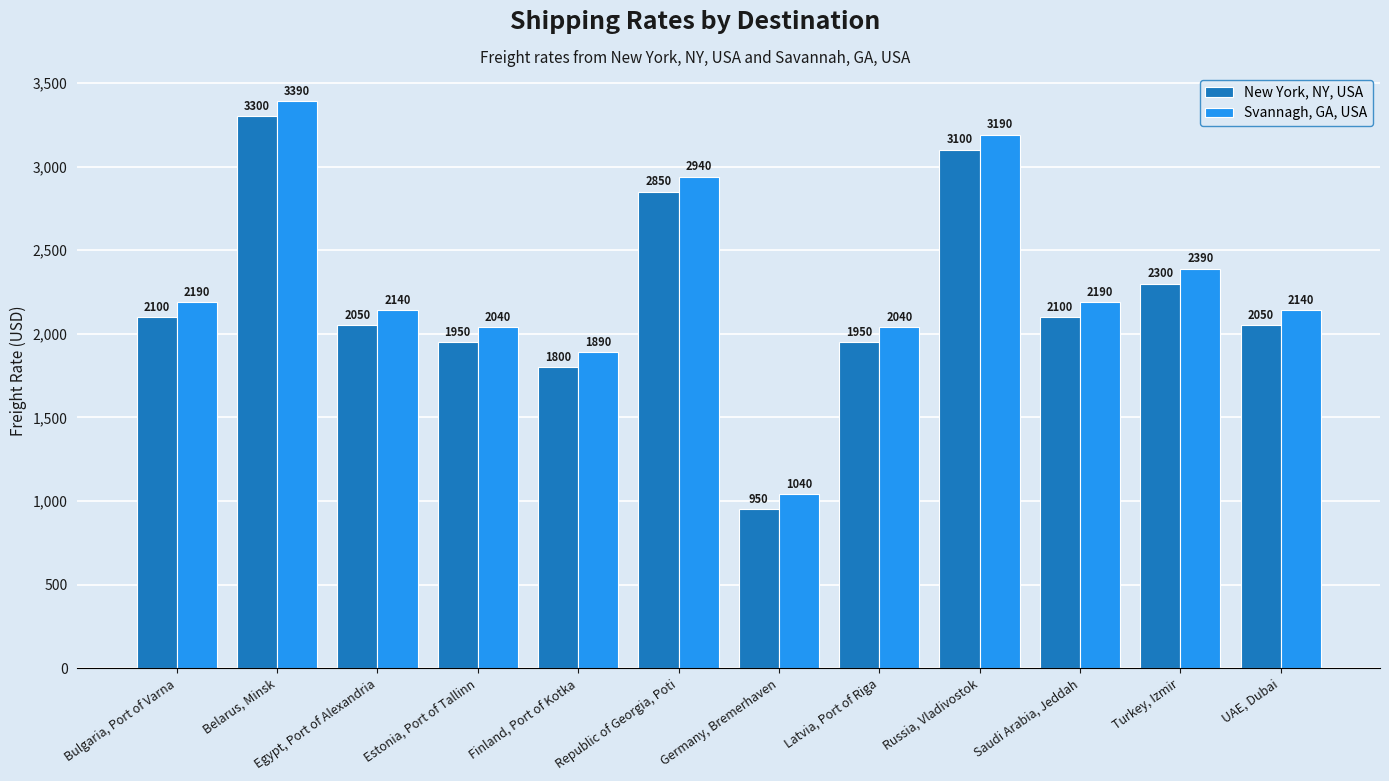

Rank the series at Republic of Georgia, Poti from highest to lowest value.

Svannagh, GA, USA, New York, NY, USA